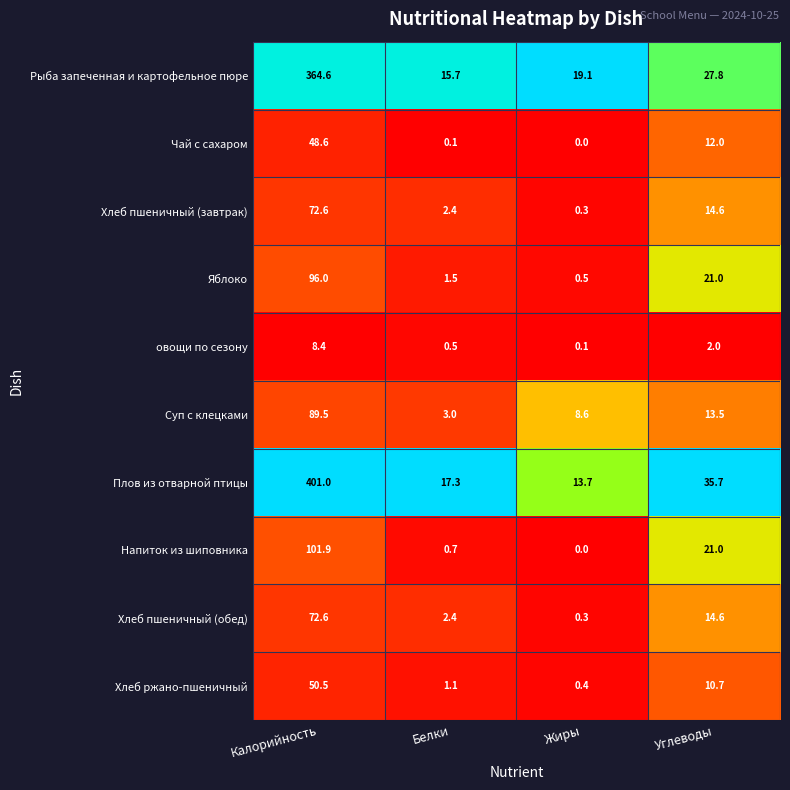

Is it true that Суп с клецками equals 8.6 at Жиры?

True